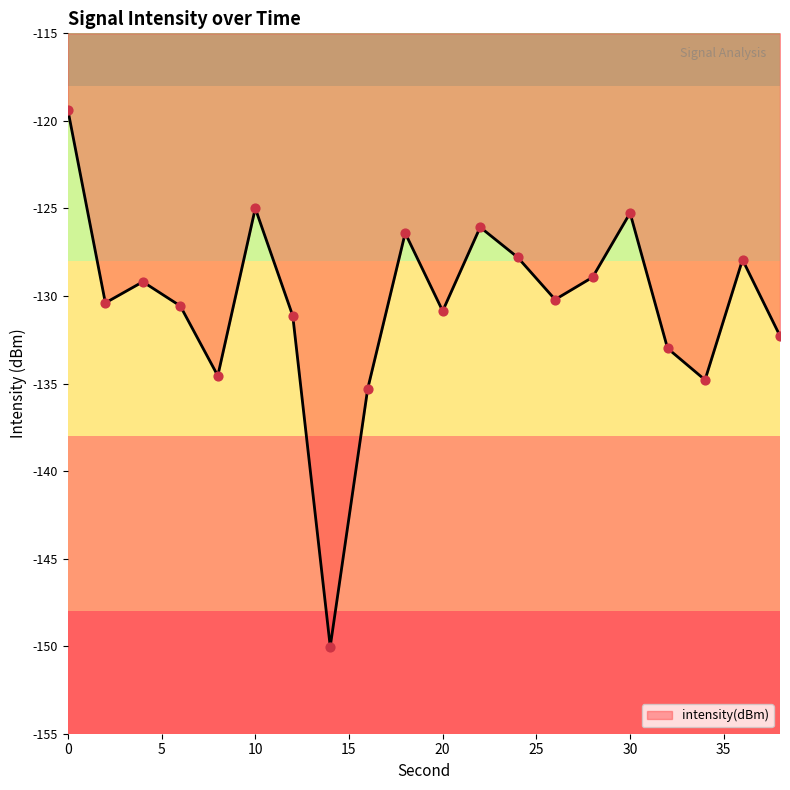

What is the difference between the maximum and minimum values?

30.6